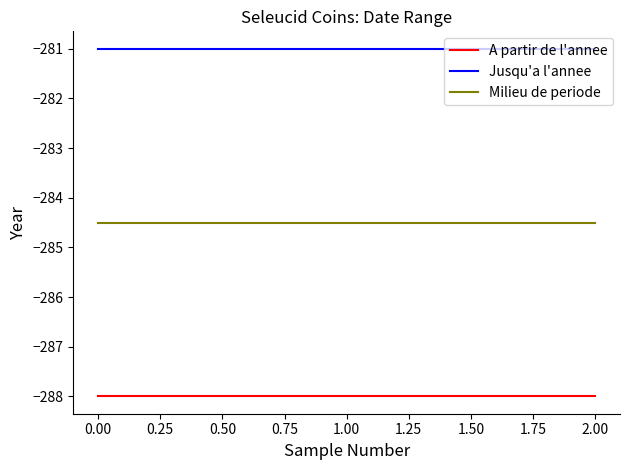

Reading right to left, what are all the values shown in this chart?

A partir de l'annee: -288.0	-288.0	-288.0	-288.0	-288.0	-288.0	-288.0	-288.0	-288.0	-288.0	-288.0	-288.0	-288.0	-288.0	-288.0	-288.0	-288.0	-288.0	-288.0	-288.0
Jusqu'a l'annee: -281.0	-281.0	-281.0	-281.0	-281.0	-281.0	-281.0	-281.0	-281.0	-281.0	-281.0	-281.0	-281.0	-281.0	-281.0	-281.0	-281.0	-281.0	-281.0	-281.0
Milieu de periode: -284.5	-284.5	-284.5	-284.5	-284.5	-284.5	-284.5	-284.5	-284.5	-284.5	-284.5	-284.5	-284.5	-284.5	-284.5	-284.5	-284.5	-284.5	-284.5	-284.5